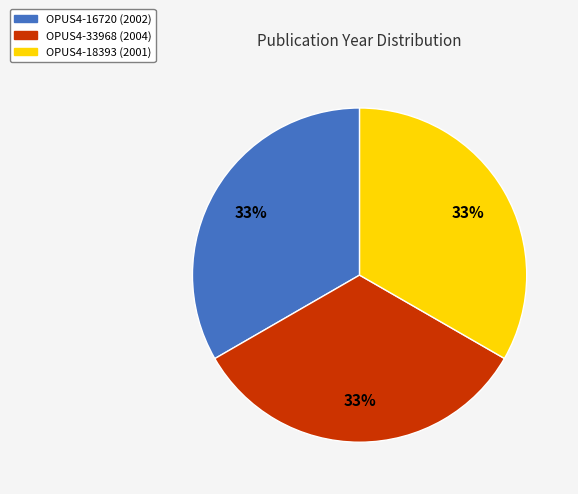

What percentage is the OPUS4-16720 slice, to the nearest percent?

33%